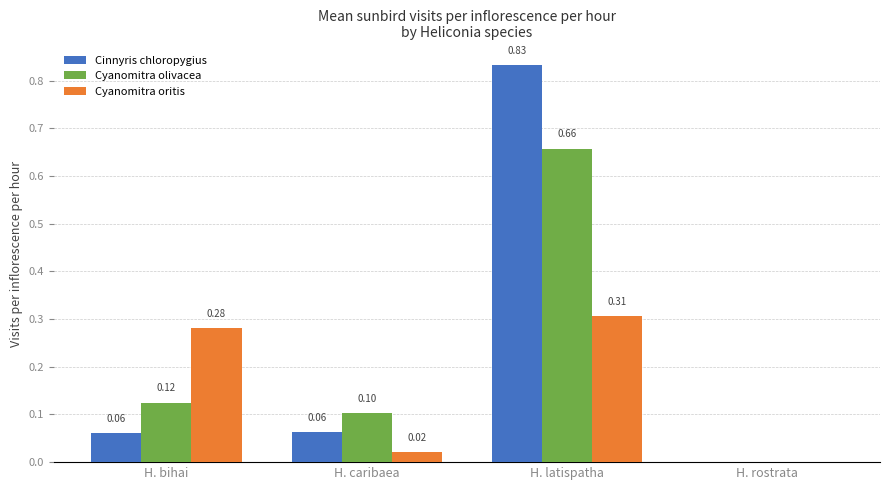

How many data points in Cyanomitra olivacea are above 0?

3